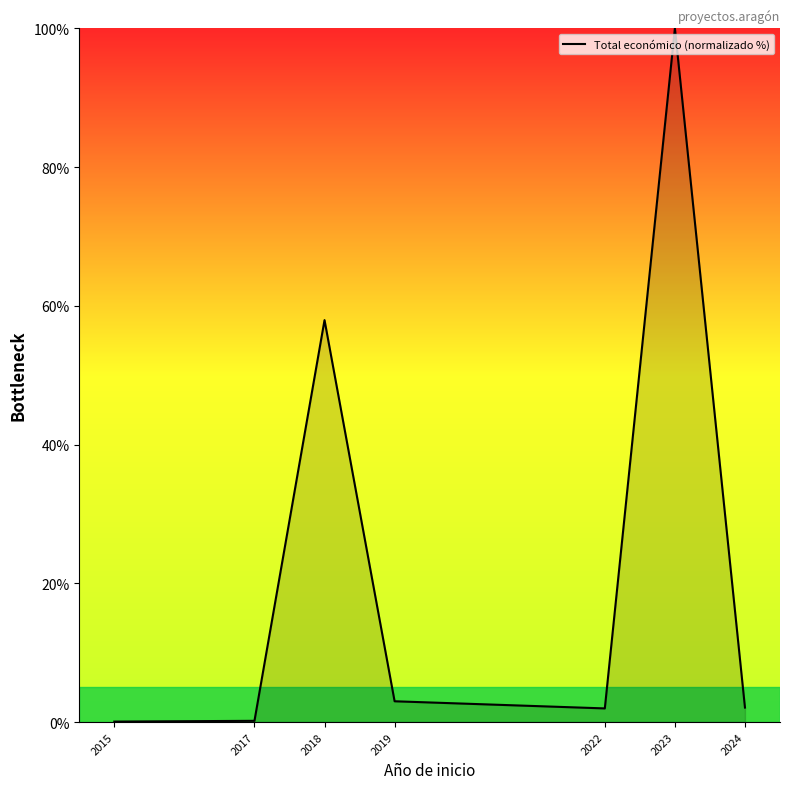

What is the difference between the maximum and minimum values?

99.9